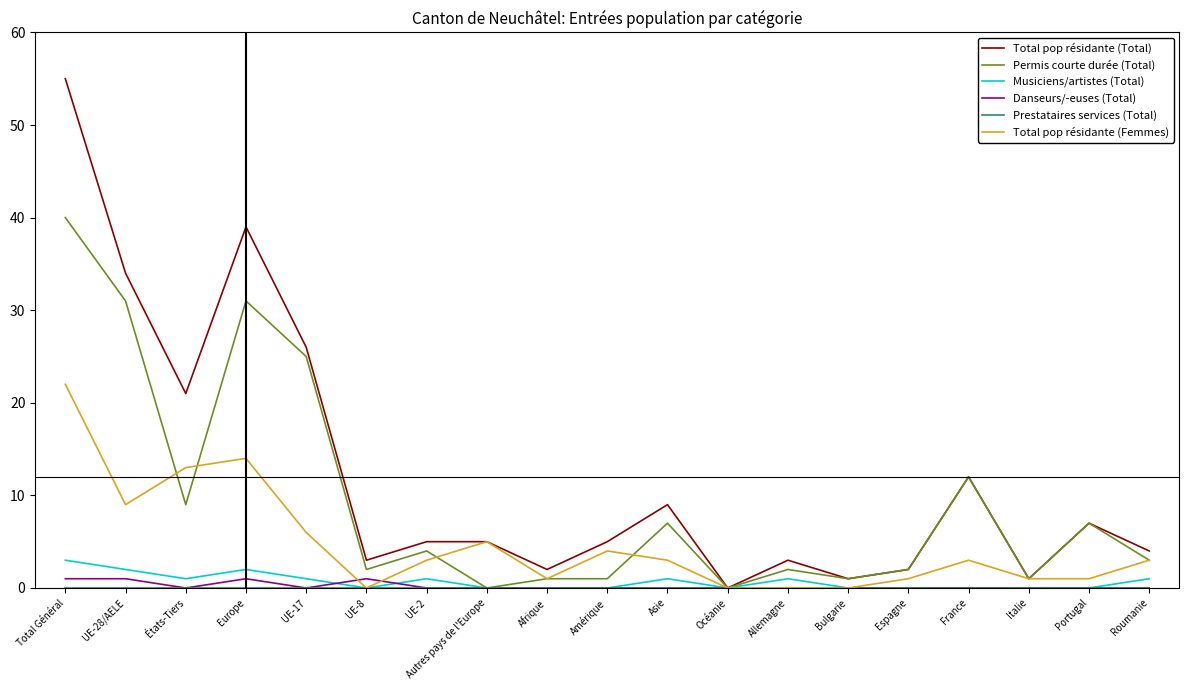

Between UE-28/AELE and Bulgarie, which series saw the biggest shift?

Total pop résidante (Total)